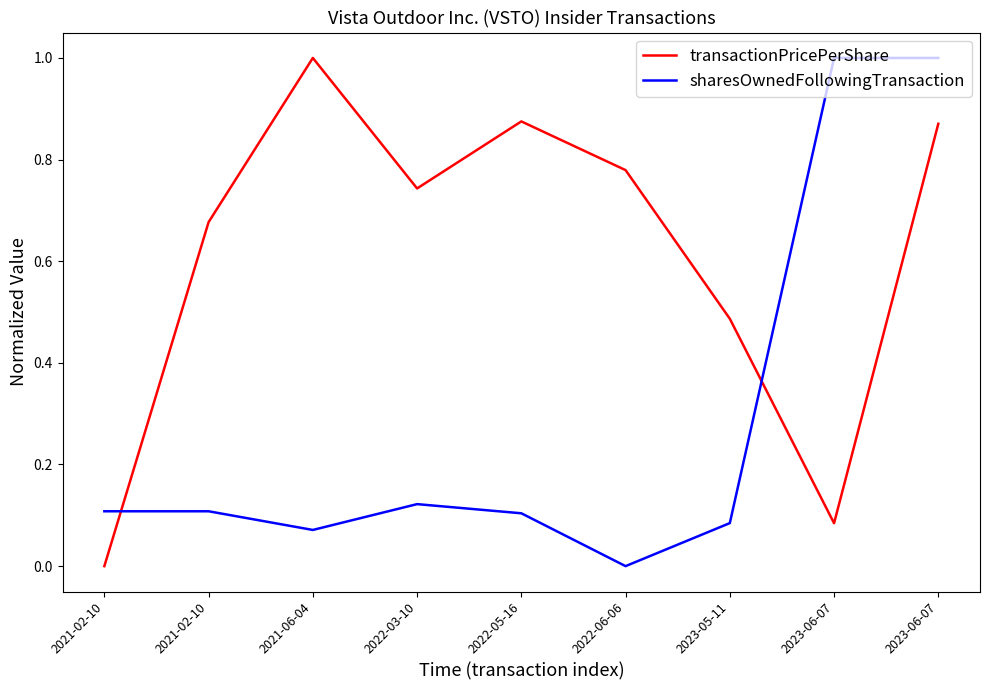

At how many categories does at least one series exceed 0?

9